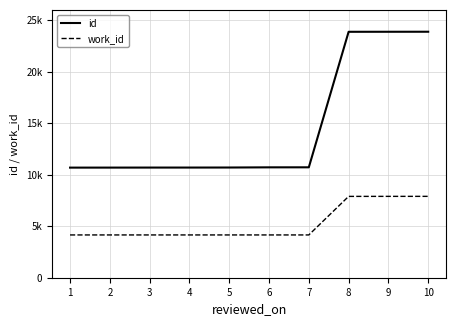

What are all the series names shown in the legend?

id, work_id